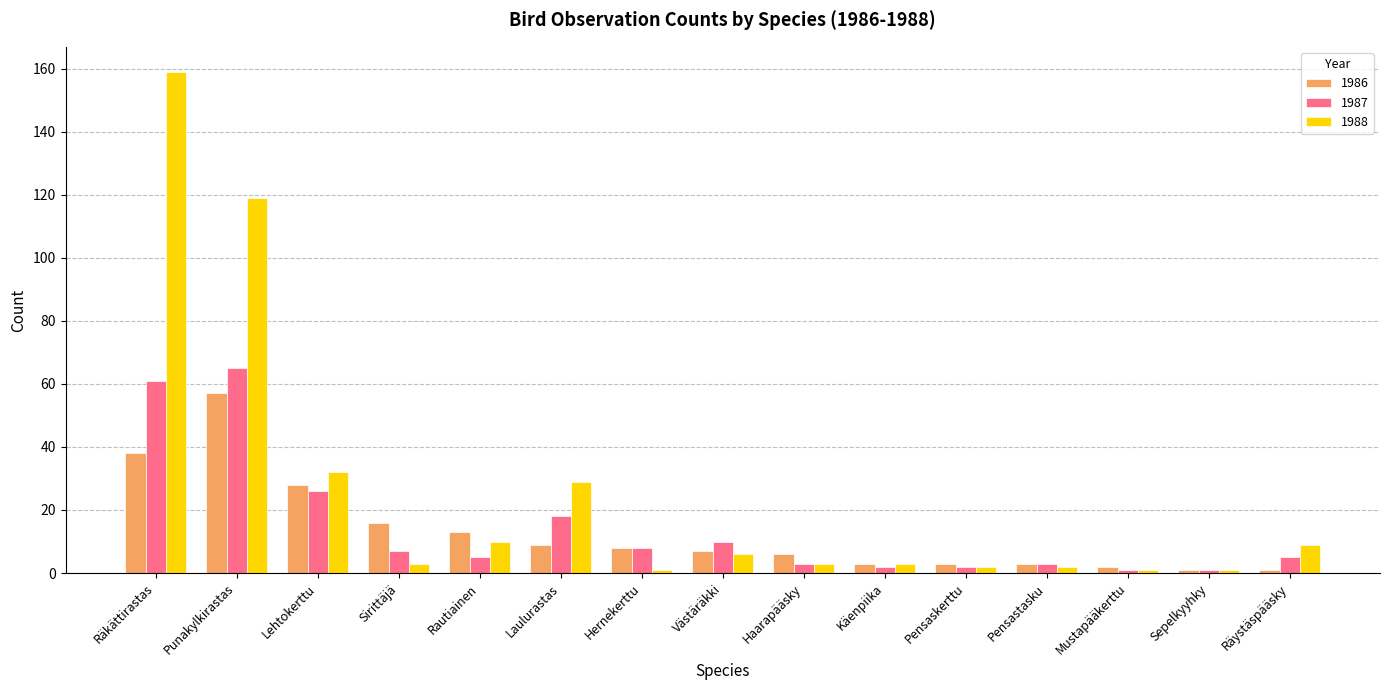

How many bars are there in each group?

3